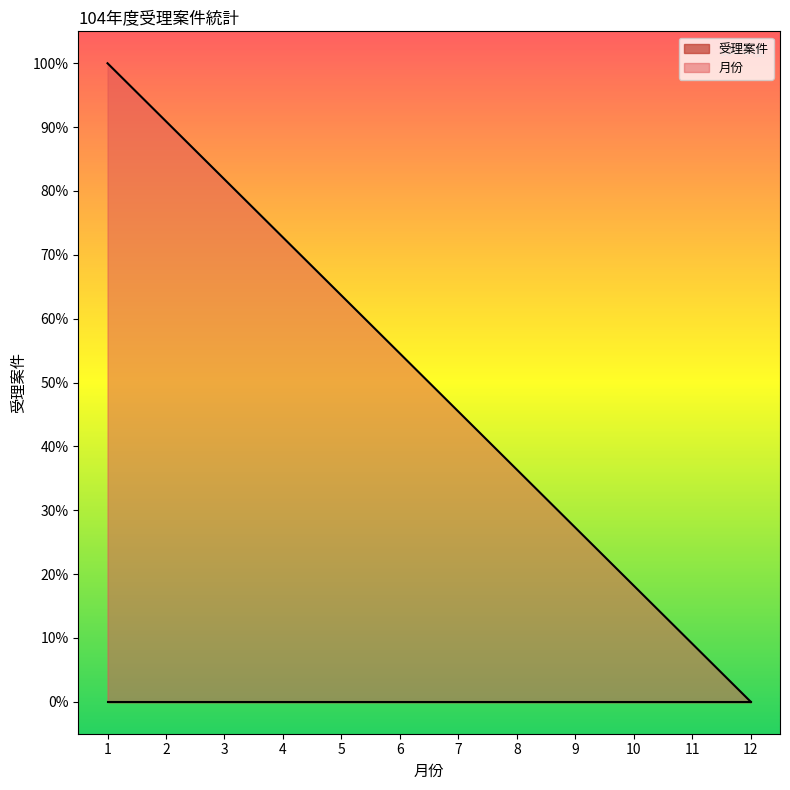

Reading right to left, transcribe all the data shown in this chart.

0.0	0.1	0.2	0.3	0.4	0.5	0.5	0.6	0.7	0.8	0.9	1.0